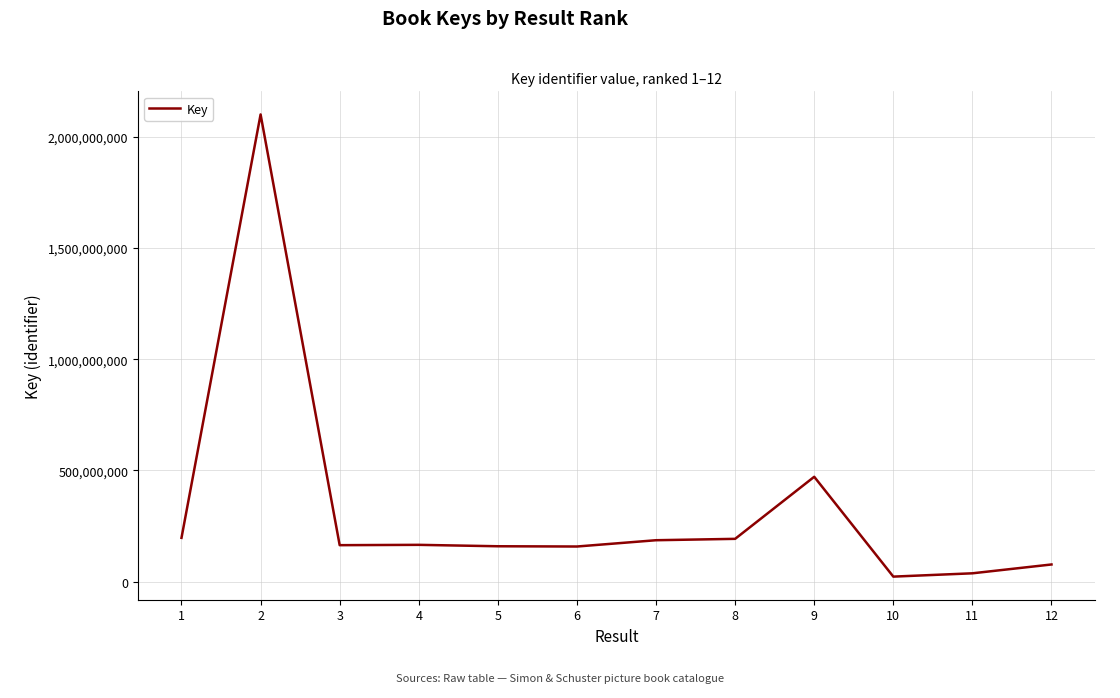

Is it true that the value at 6 is 158422817?

True